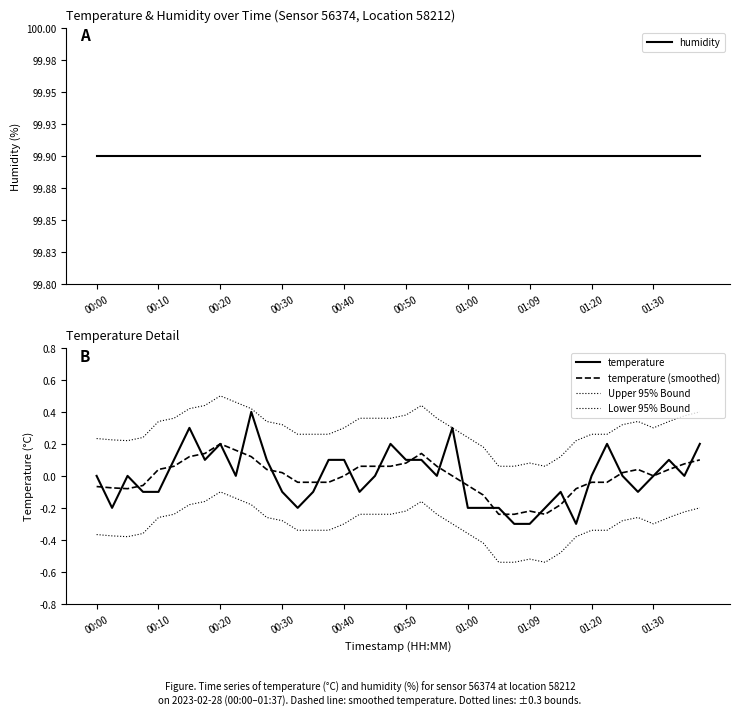

How many values in temperature (smoothed) are above zero?

20